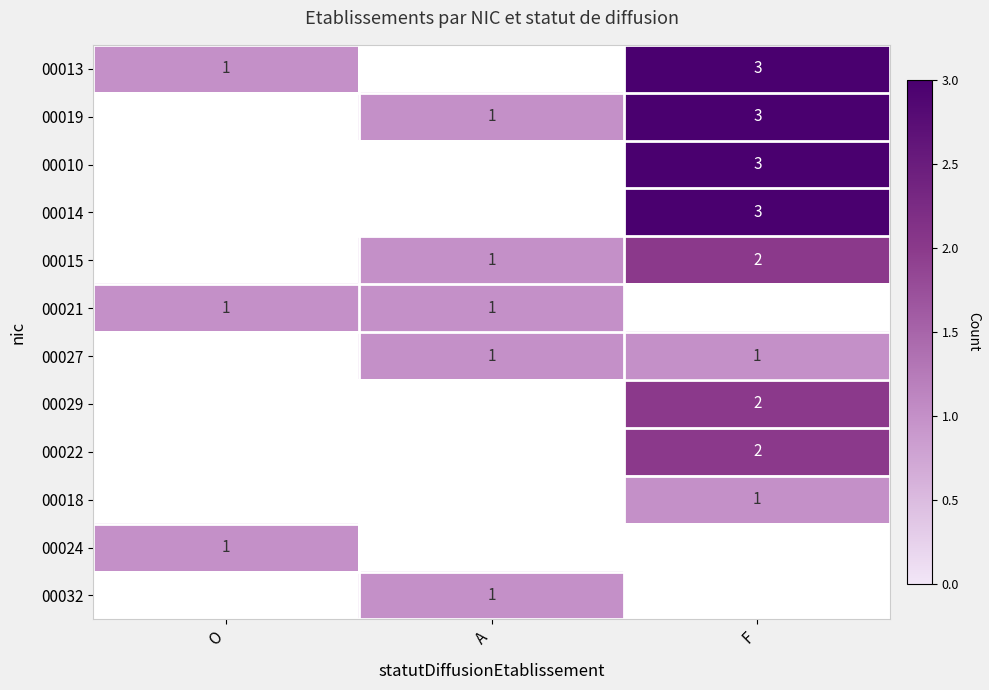

True or false: 00018 has a value of 2 at F.

False